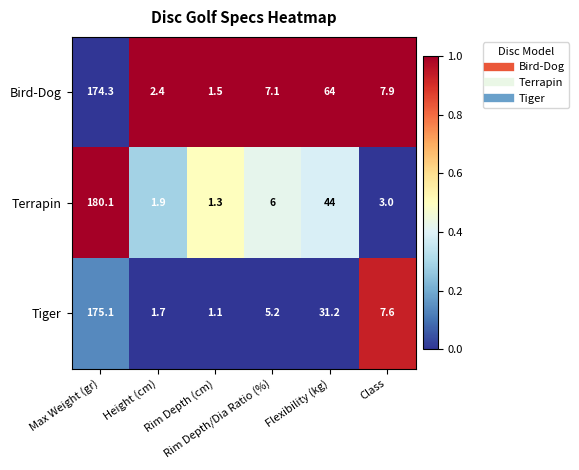

What is the difference between the highest and lowest values at Max Weight (gr)?

5.8